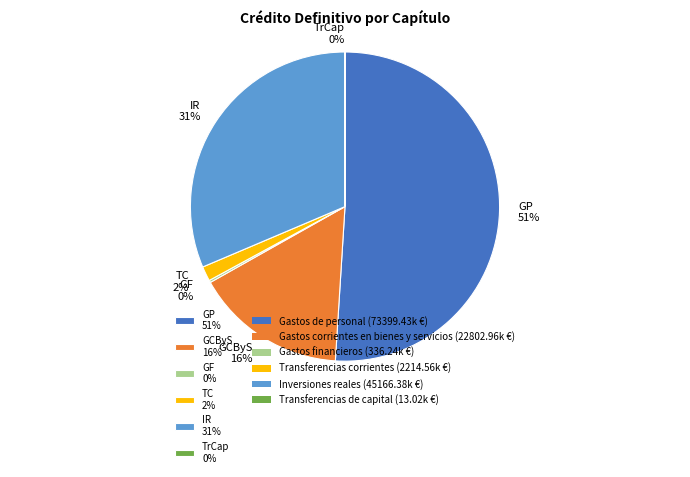

The GCByS 16% slice represents 16% of the pie. True or false?

True